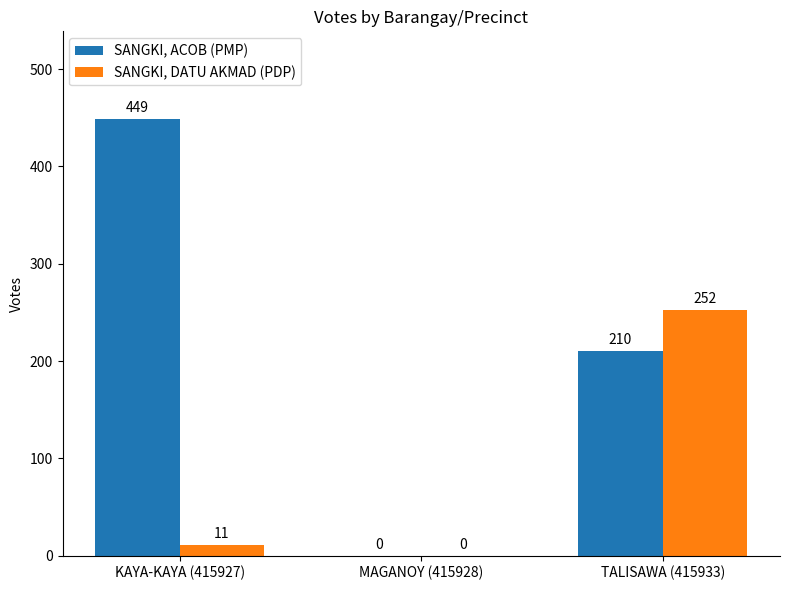

Reading right to left, transcribe all the data shown in this chart.

SANGKI, ACOB (PMP): 210	0	449
SANGKI, DATU AKMAD (PDP): 252	0	11